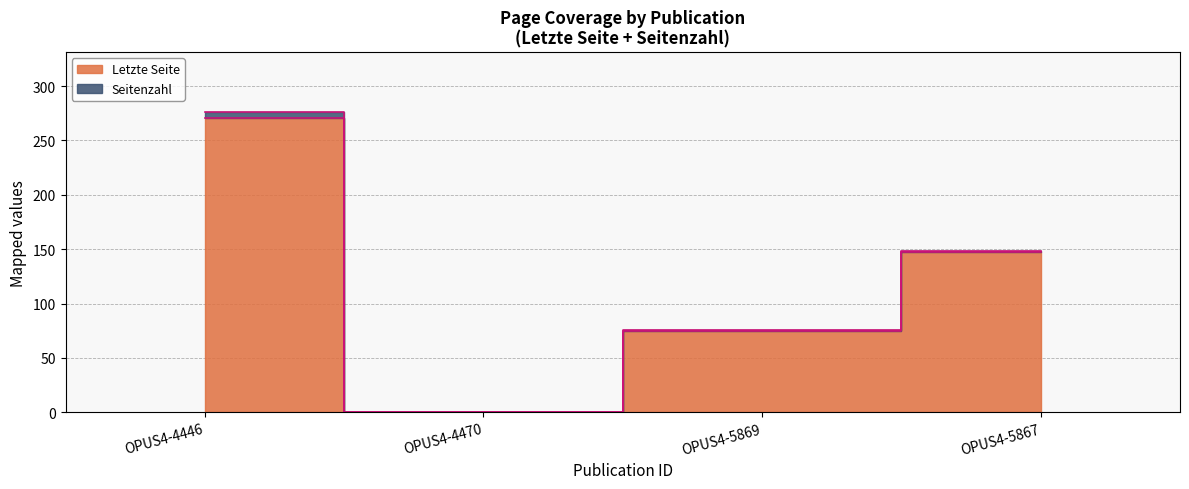

What is the sum of the values at OPUS4-4470 and OPUS4-5869?

75